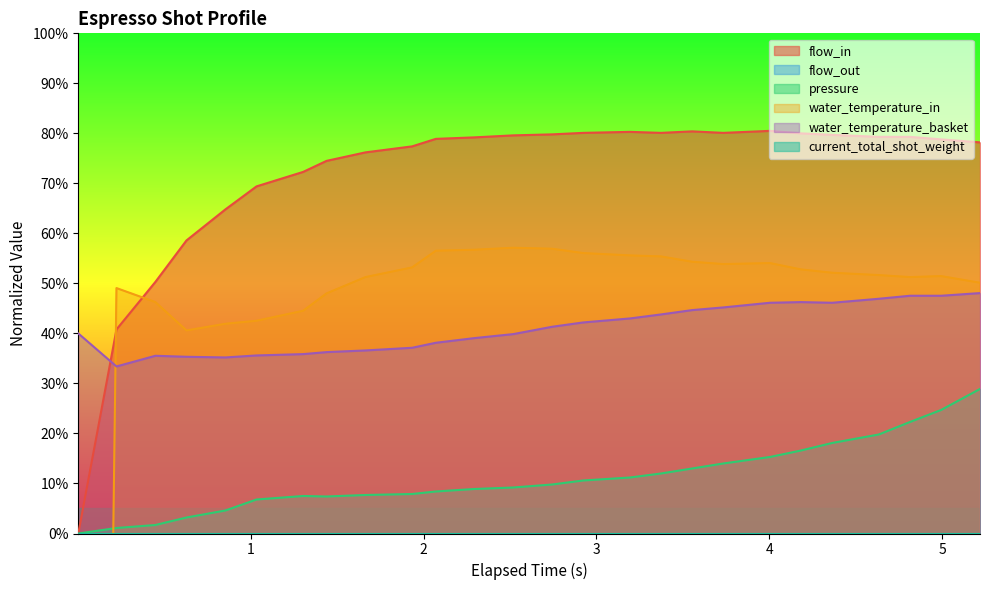

How many intersections are there between water_temperature_basket and flow_in?

1